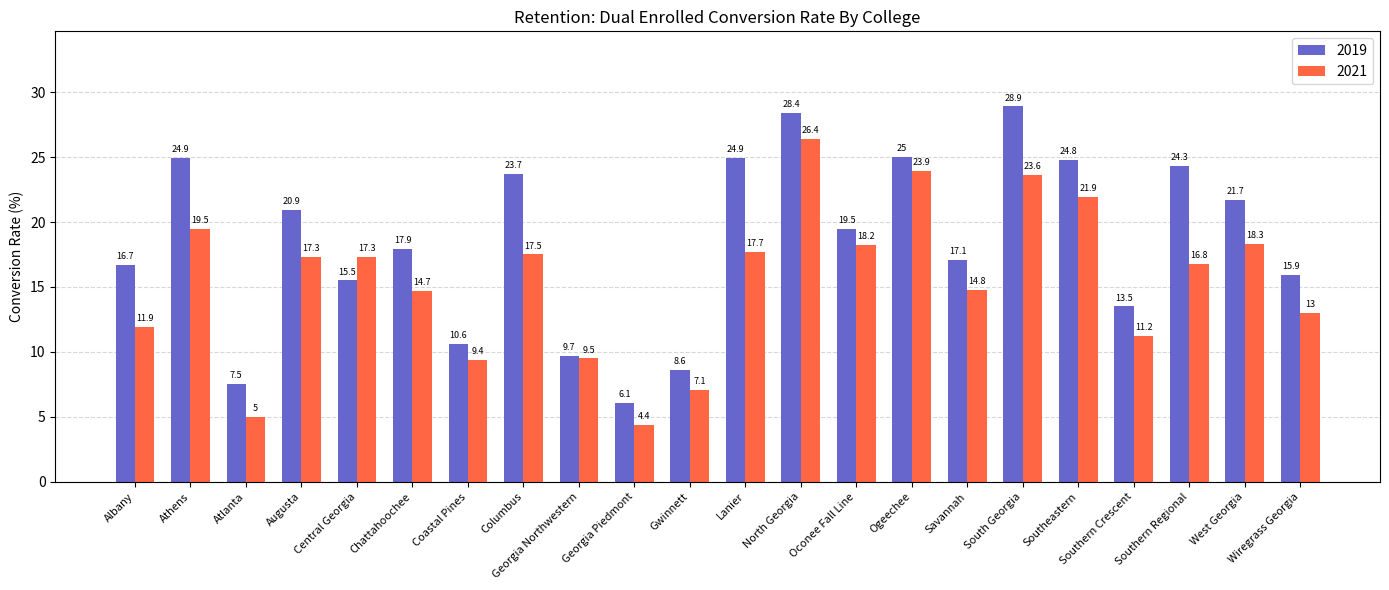

At which category is the sum across all series the highest?

North Georgia